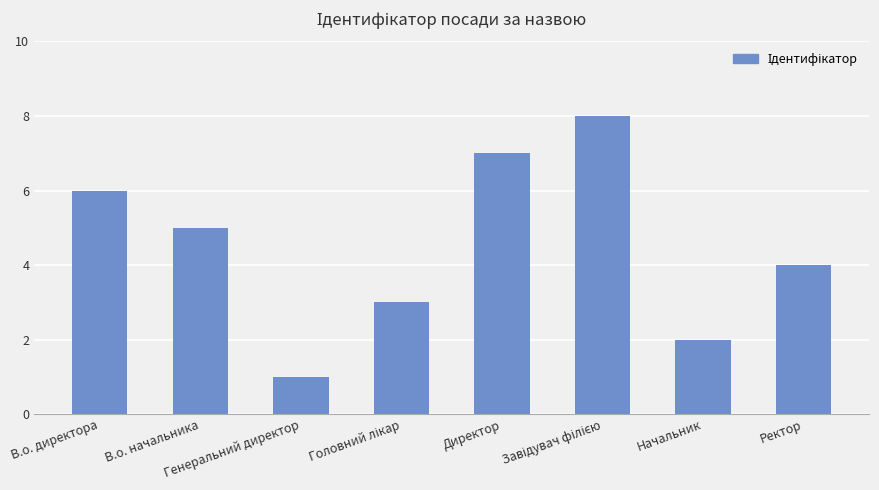

What is the difference between the maximum and minimum values?

7